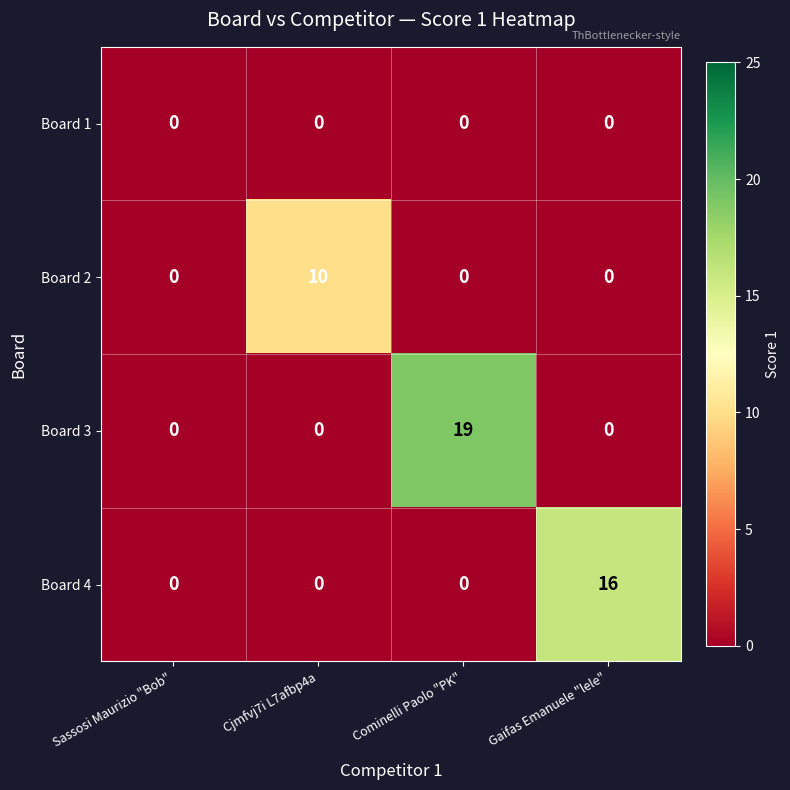

Reading right to left, what are all the values shown in this chart?

Board 1: Gaifas Emanuele "lele"=0	Cominelli Paolo "PK"=0	Cjmfvj7i L7afbp4a=0	Sassosi Maurizio "Bob"=0
Board 2: Gaifas Emanuele "lele"=0	Cominelli Paolo "PK"=0	Cjmfvj7i L7afbp4a=10	Sassosi Maurizio "Bob"=0
Board 3: Gaifas Emanuele "lele"=0	Cominelli Paolo "PK"=19	Cjmfvj7i L7afbp4a=0	Sassosi Maurizio "Bob"=0
Board 4: Gaifas Emanuele "lele"=16	Cominelli Paolo "PK"=0	Cjmfvj7i L7afbp4a=0	Sassosi Maurizio "Bob"=0